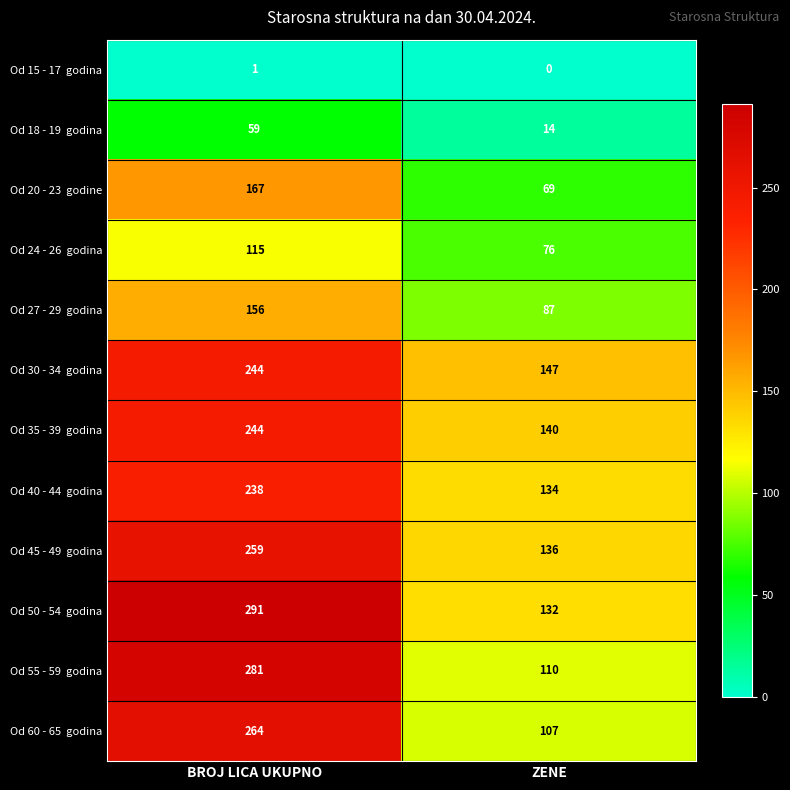

At which category is the sum across all series the highest?

BROJ LICA UKUPNO